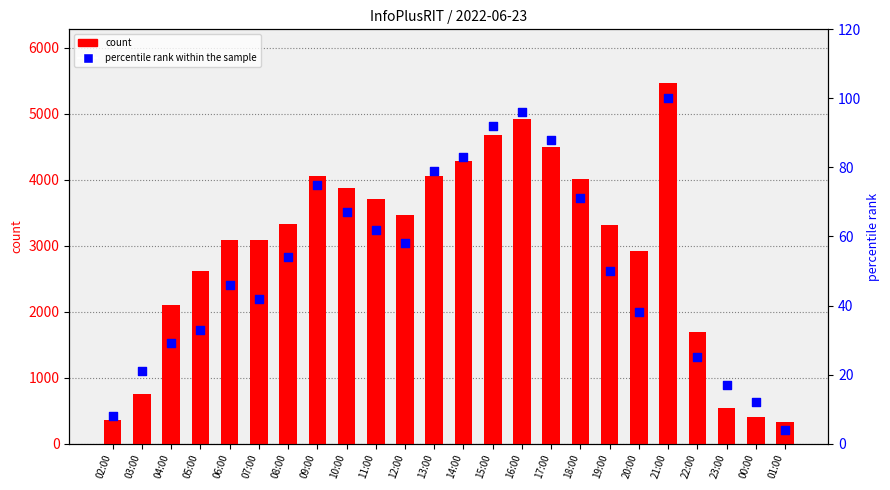

Which series contains the highest Y value?

count